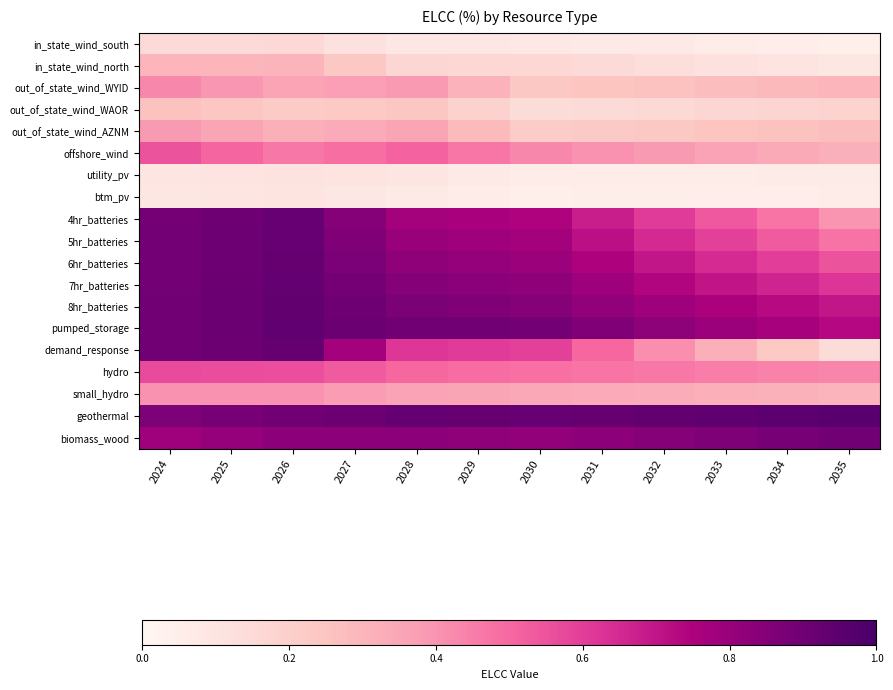

At how many categories does at least one series exceed 0?

12